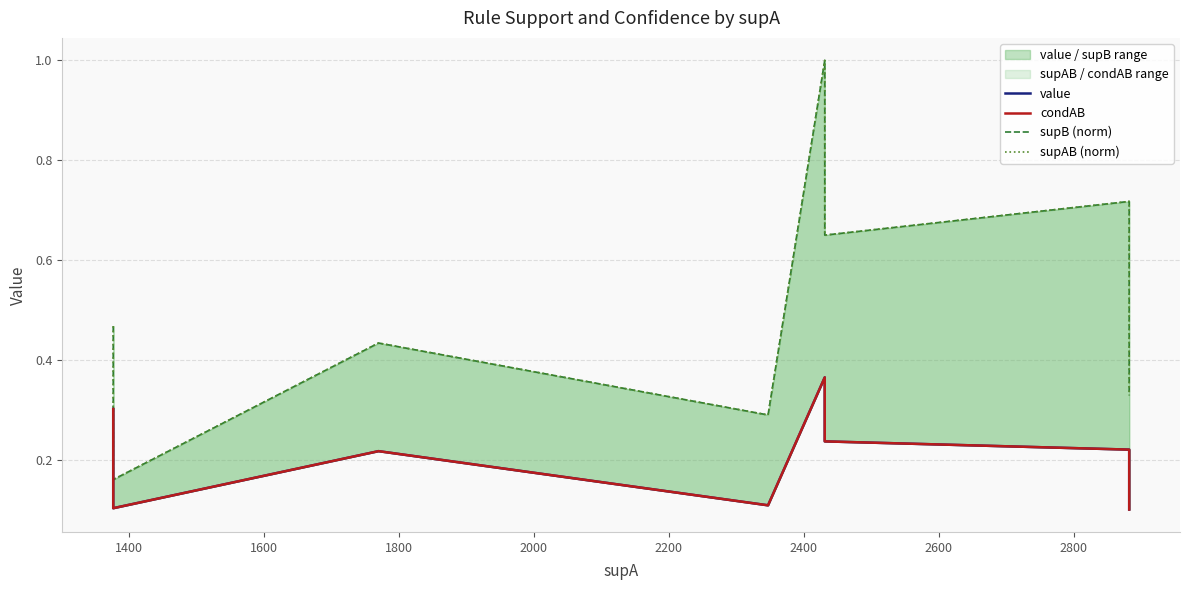

In value, how many points are lower than both neighbors (excluding endpoints)?

2